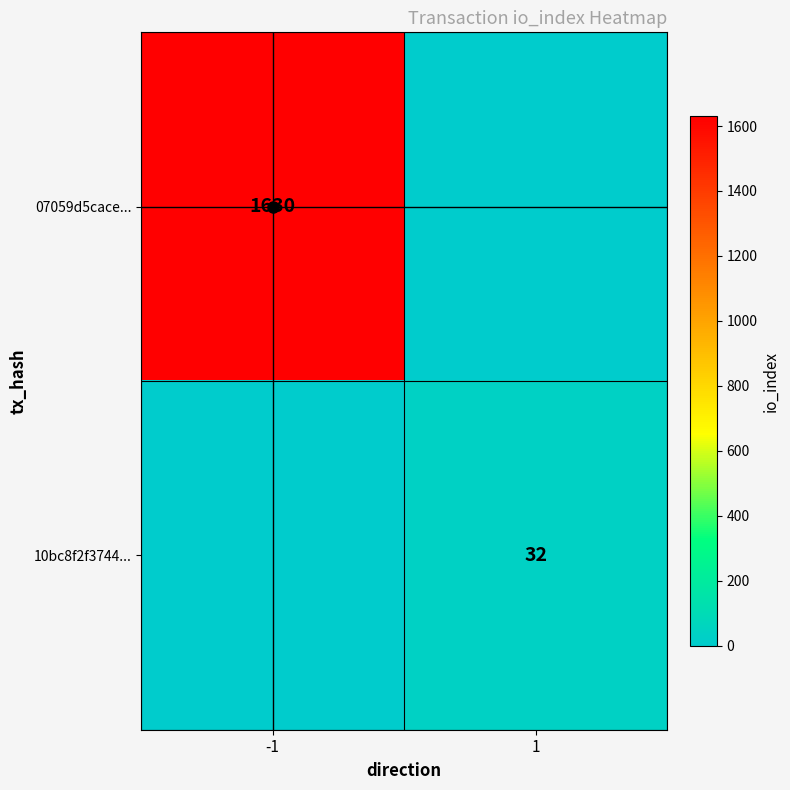

Which series has the largest range (max minus min)?

07059d5cace...